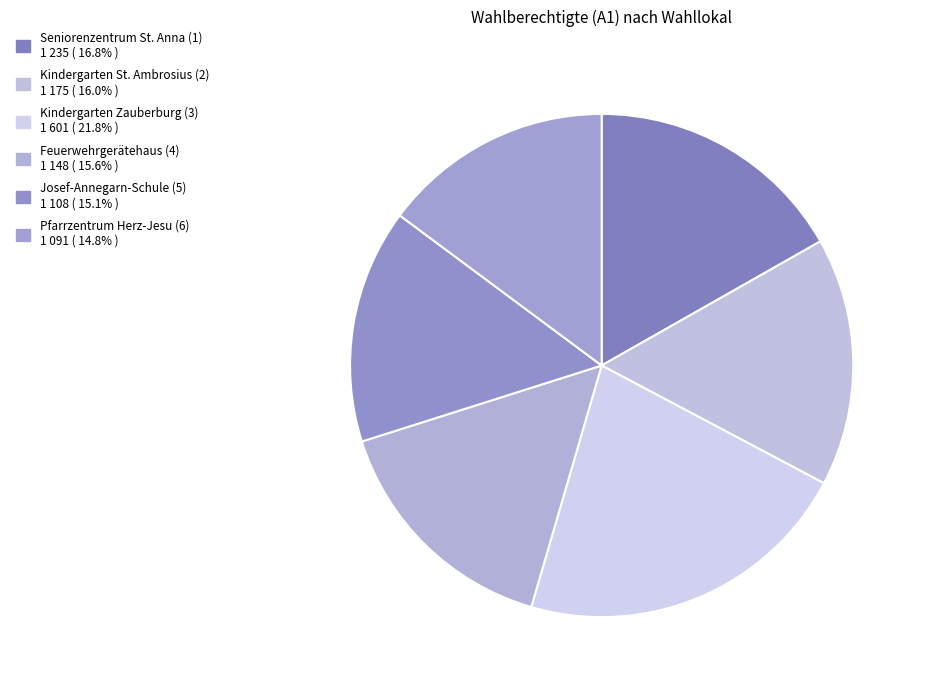

To the nearest percent, what percentage of the pie is Josef-Annegarn-Schule (5)?

15%